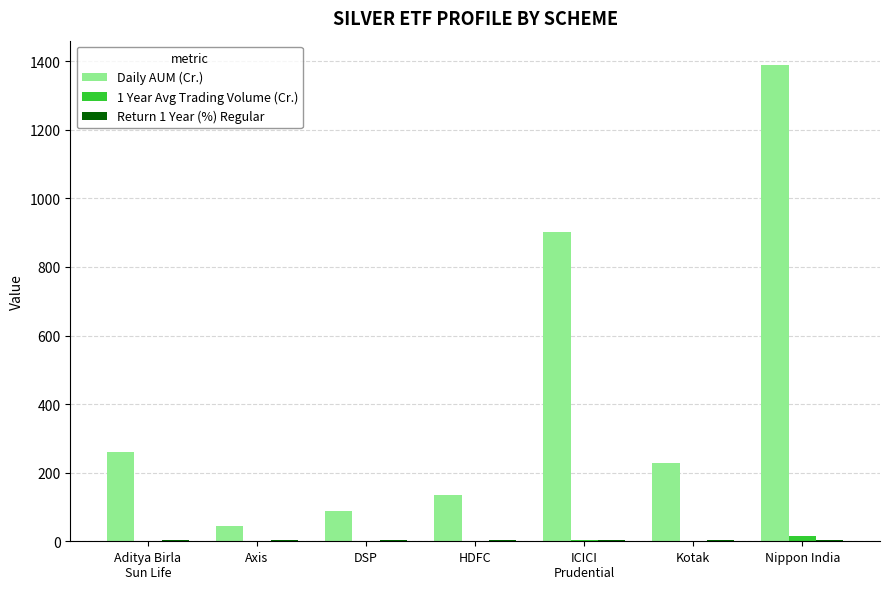

What is the maximum value shown in the chart?

1390.2